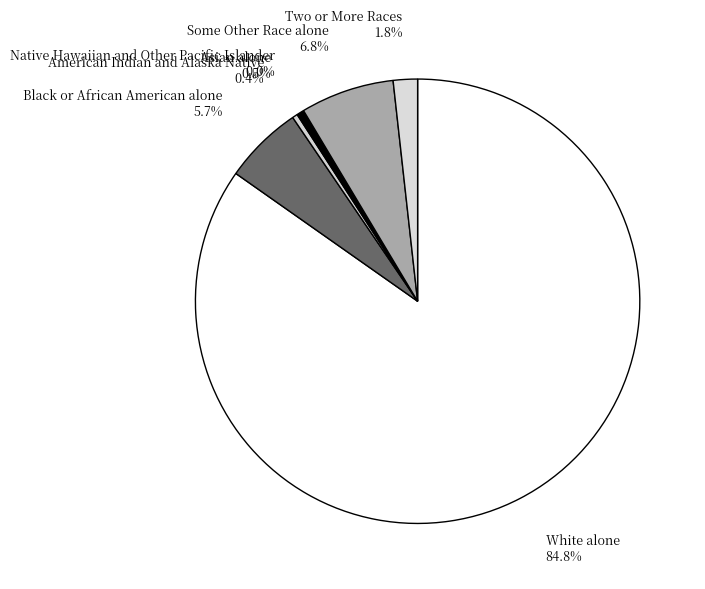

To the nearest percent, what portion does Asian alone represent?

1%